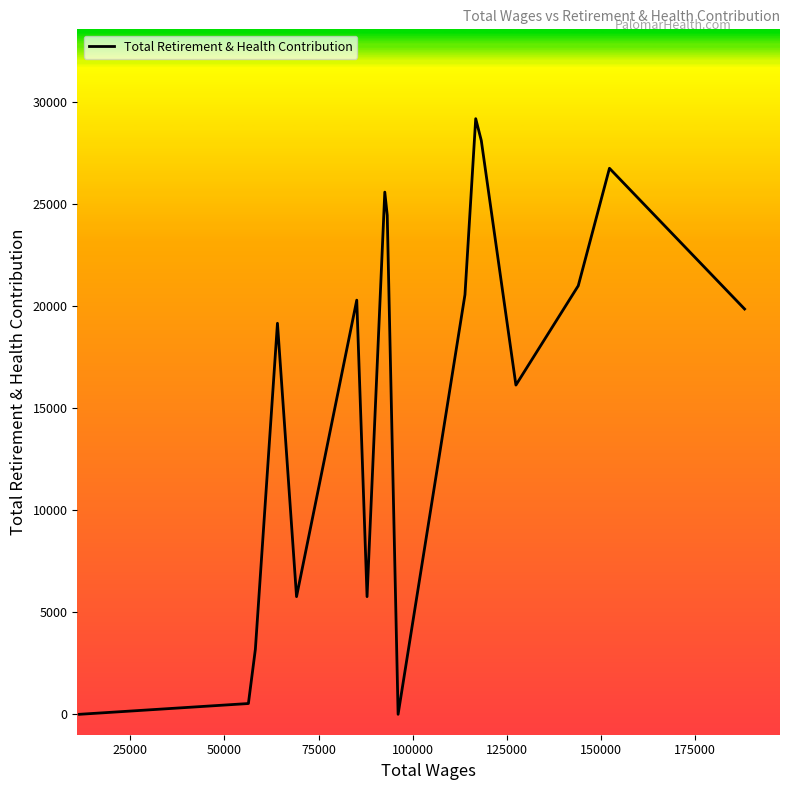

What is the greatest value displayed?

29177